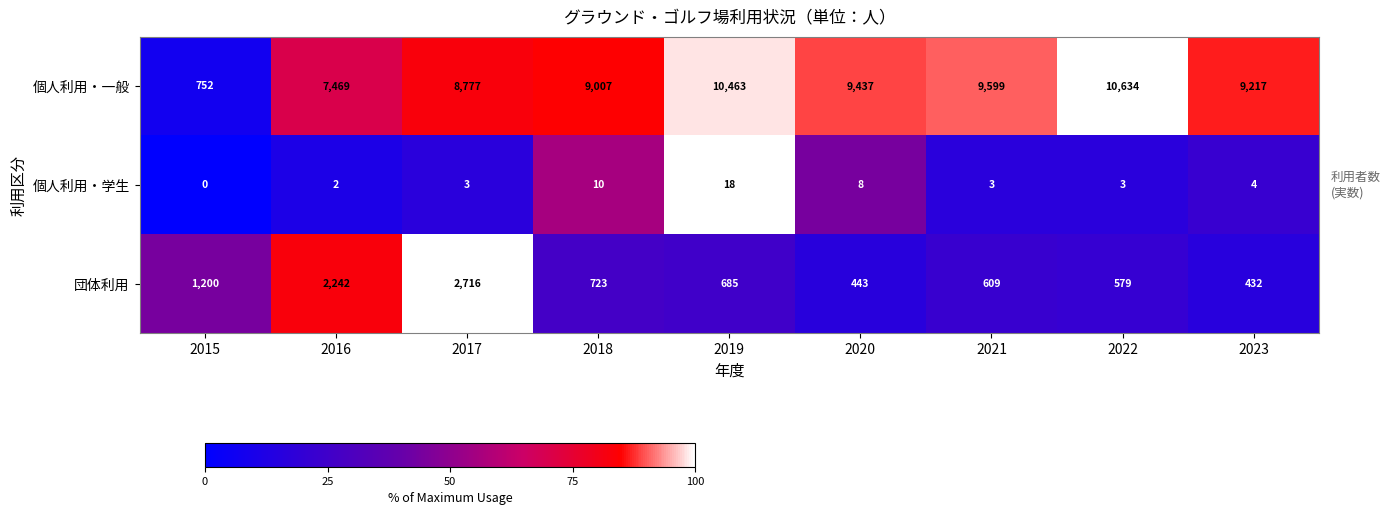

What is the spread (max minus min) of values at 2020?

9429